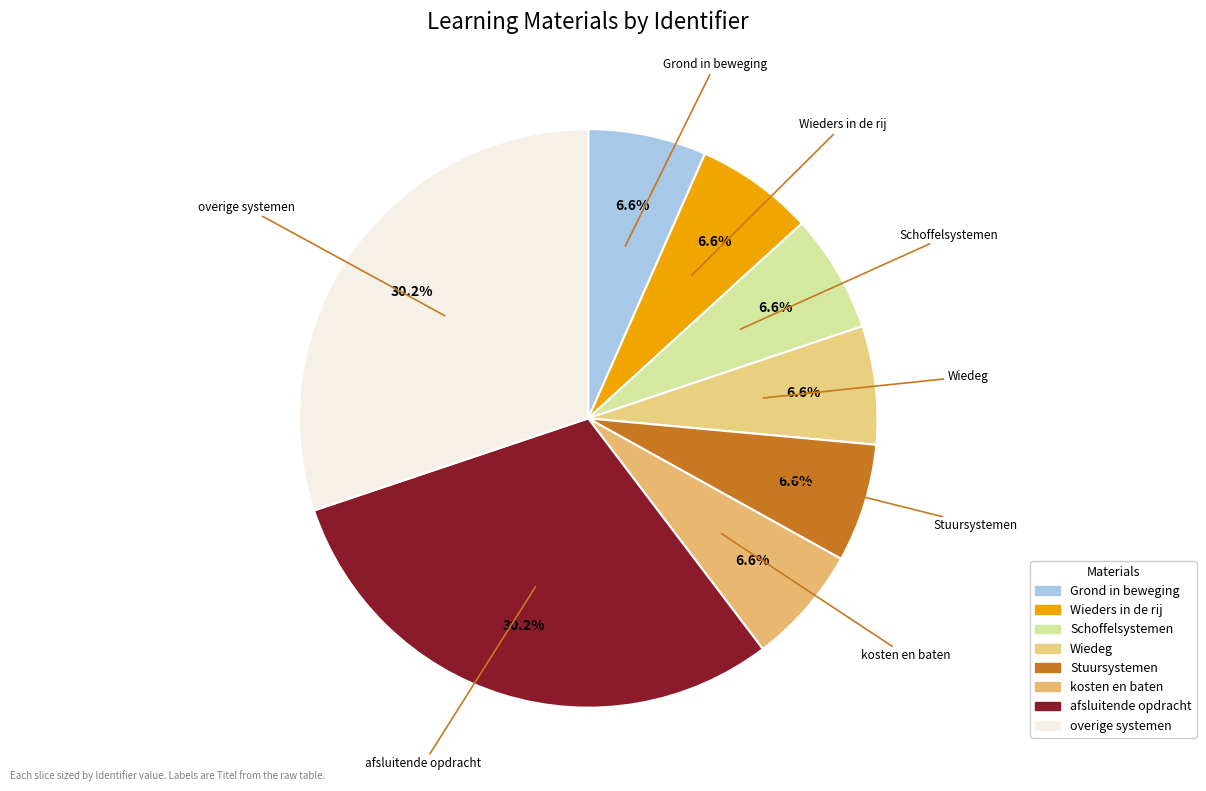

What is the total percentage of kosten en baten and Stuursystemen?

13.2%